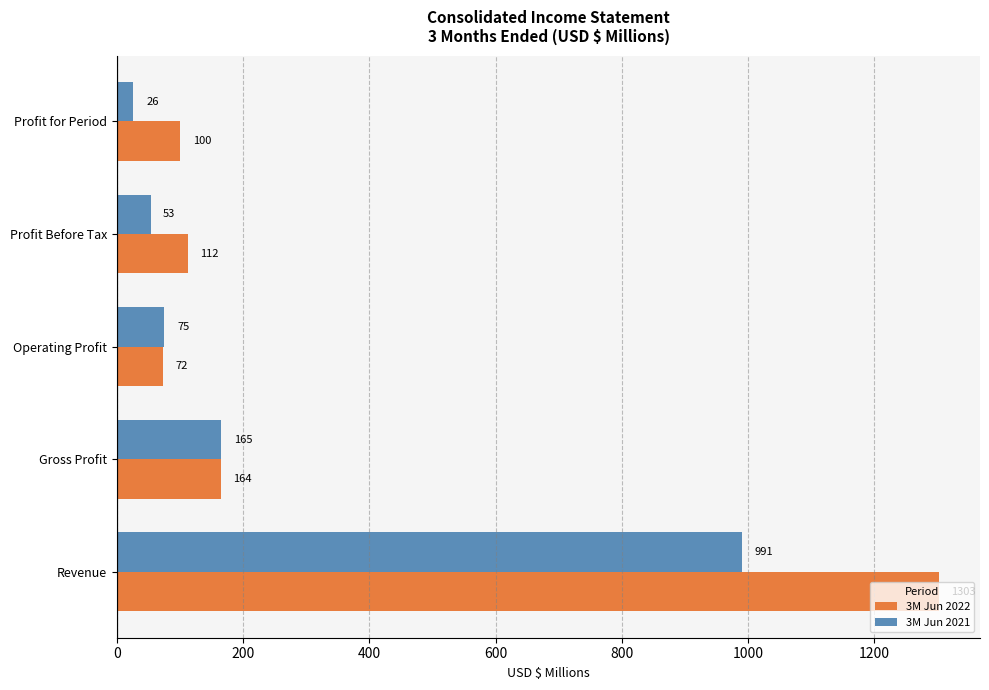

List the series in order of their peak value, highest first.

3M Jun 2022, 3M Jun 2021